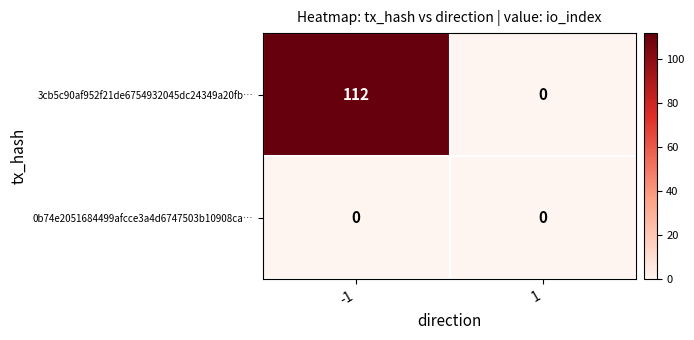

Which series has the largest total across all categories?

3cb5c90af952f21de6754932045dc24349a20fb…